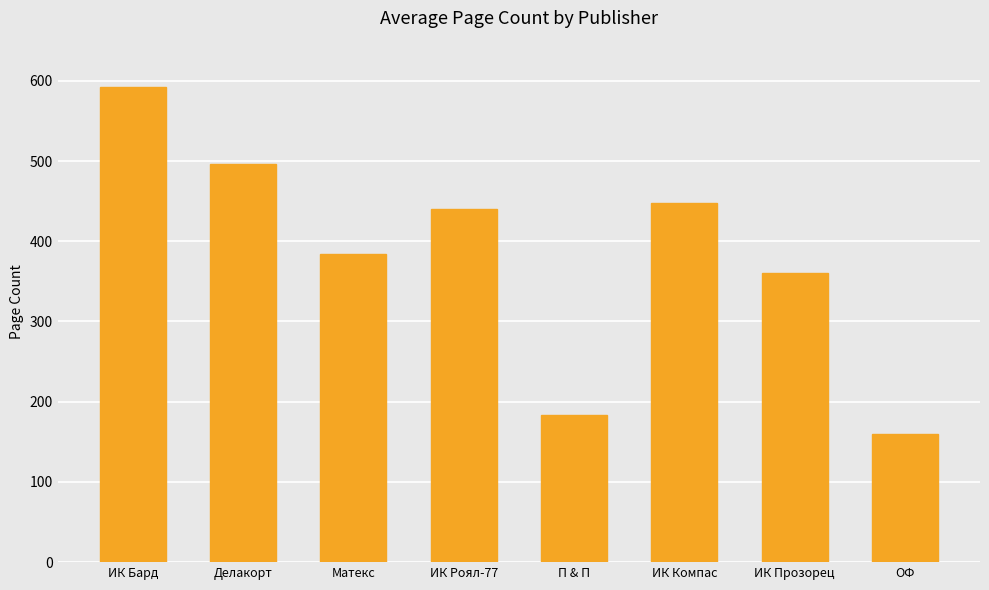

Reading left to right, transcribe all the data shown in this chart.

ИК Бард=592	Делакорт=496	Матекс=384	ИК Роял-77=440	П & П=184	ИК Компас=448	ИК Прозорец=360	ОФ=160